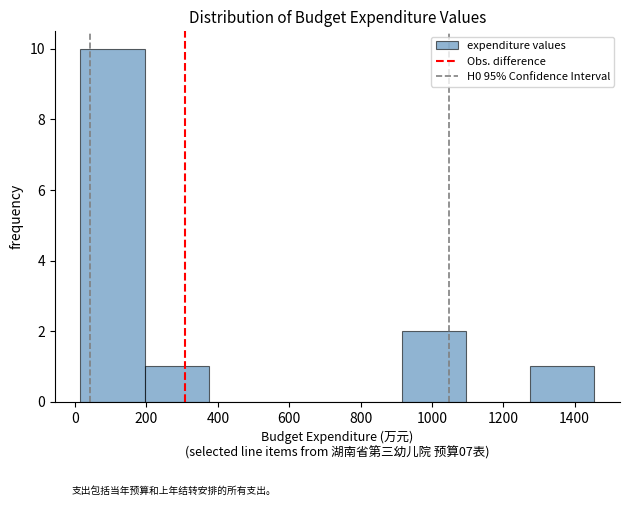

Reading left to right, list every bar in this chart as the range it spans on the x-axis followed by its height. Neither the bar edges nor the heights are printed on the chart, so give them approximately, as read against the axes.

15 to 195: 10
195 to 375: 1
375 to 555: 0
555 to 735: 0
735 to 915: 0
915 to 1095: 2
1095 to 1275: 0
1275 to 1455: 1